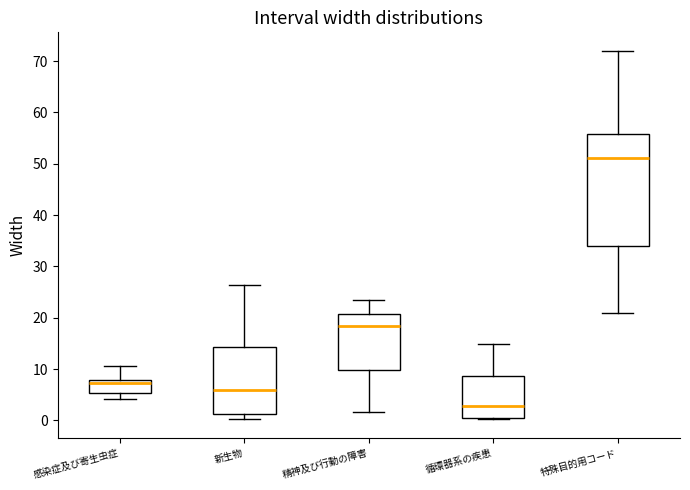

Comparing the boxes themselves (not the whiskers), which one is the tallest?

特殊目的用コード